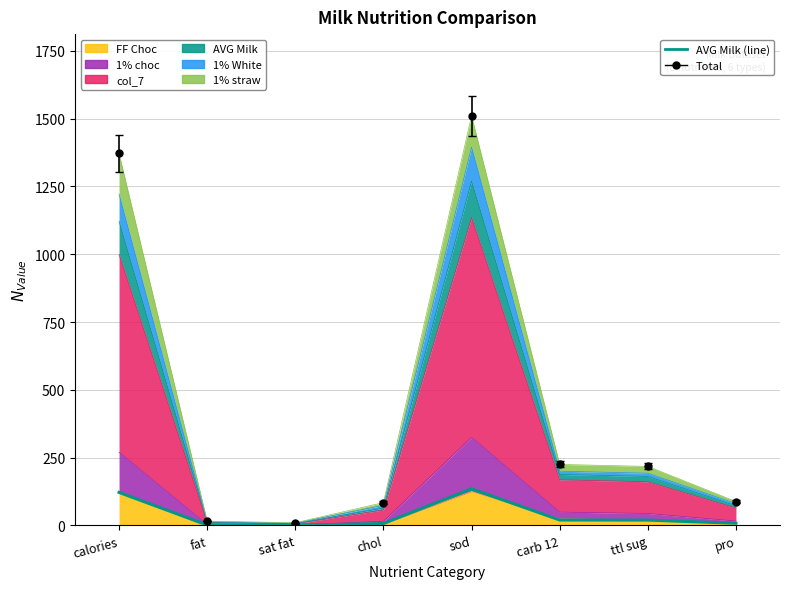

What is the label of the 1st point from the left?

calories